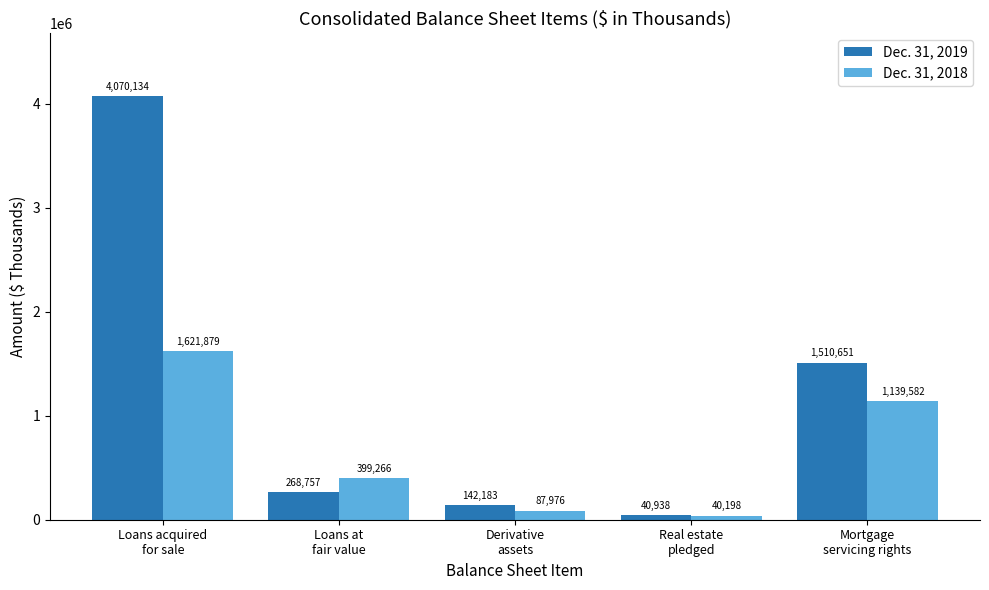

Which series has the largest total across all categories?

Dec. 31, 2019